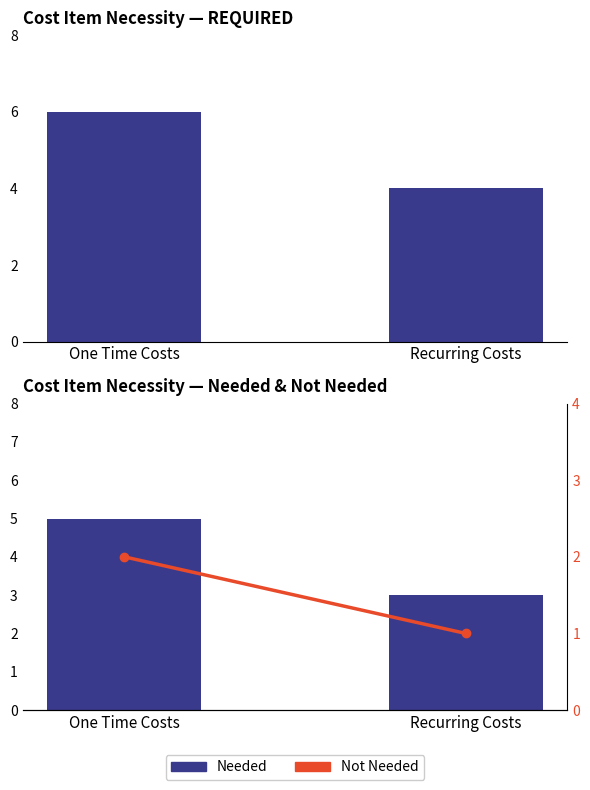

Rank the series by their average value, from lowest to highest.

Not Needed, Needed, REQUIRED